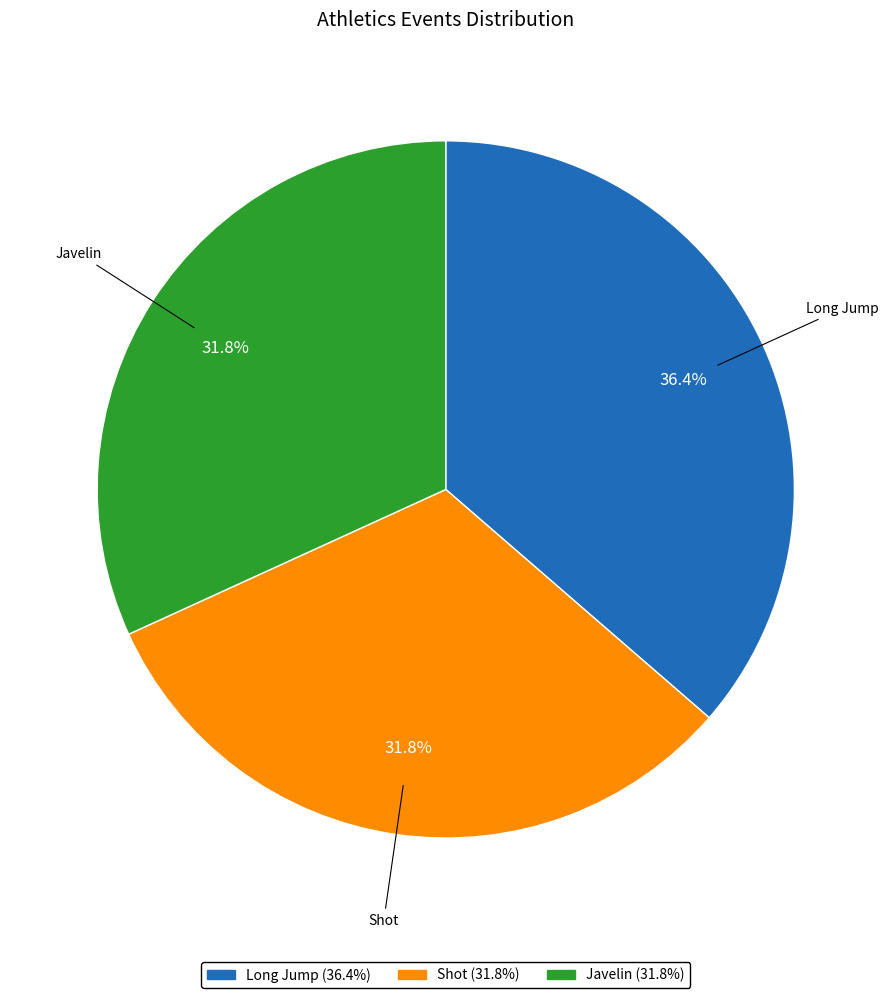

Does Shot represent more than half of the total?

No